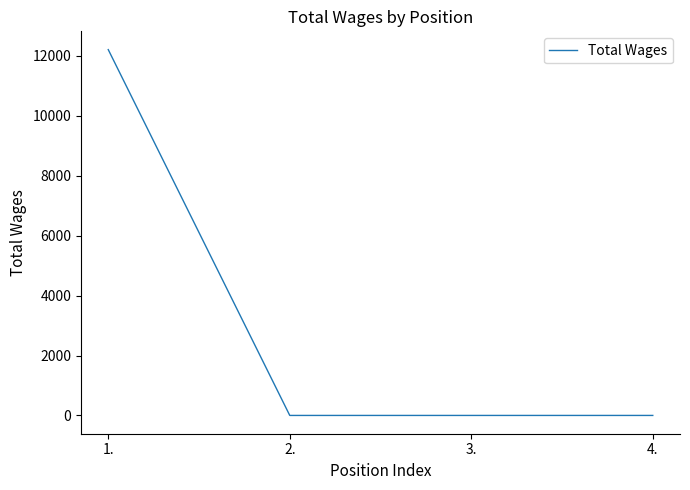

How many lines are shown in the chart?

1